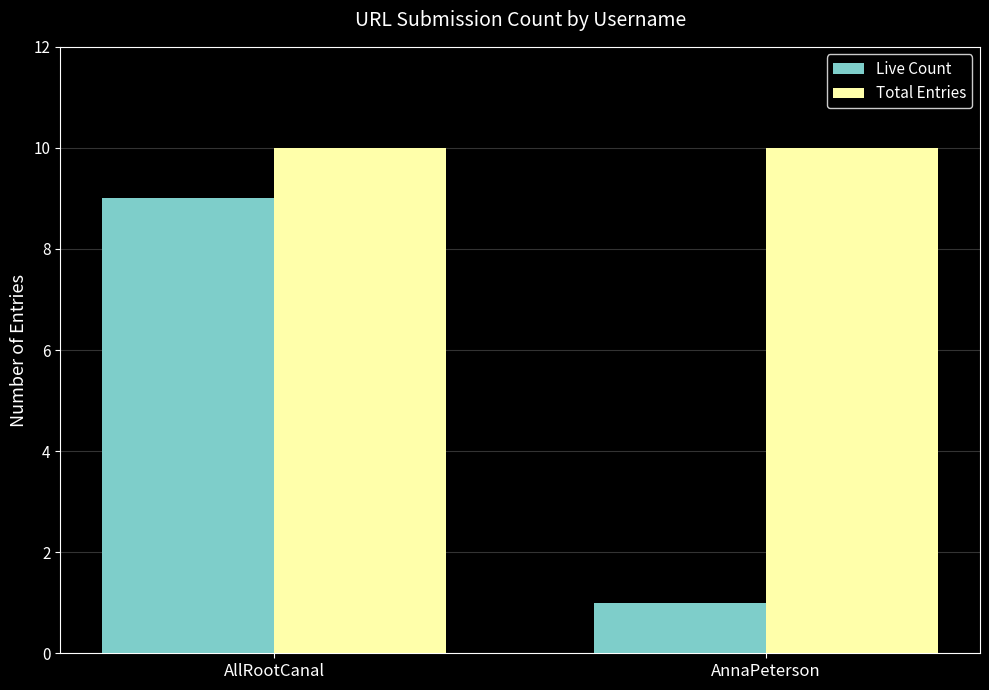

Which series changed the most between AllRootCanal and AnnaPeterson?

Live Count